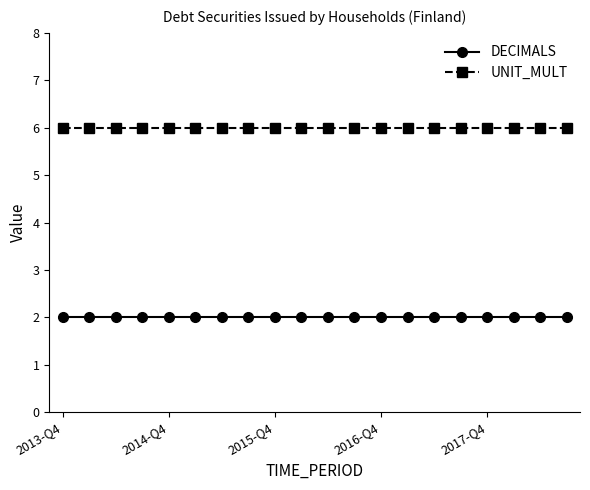

List the series in order of their overall mean, highest first.

UNIT_MULT, DECIMALS